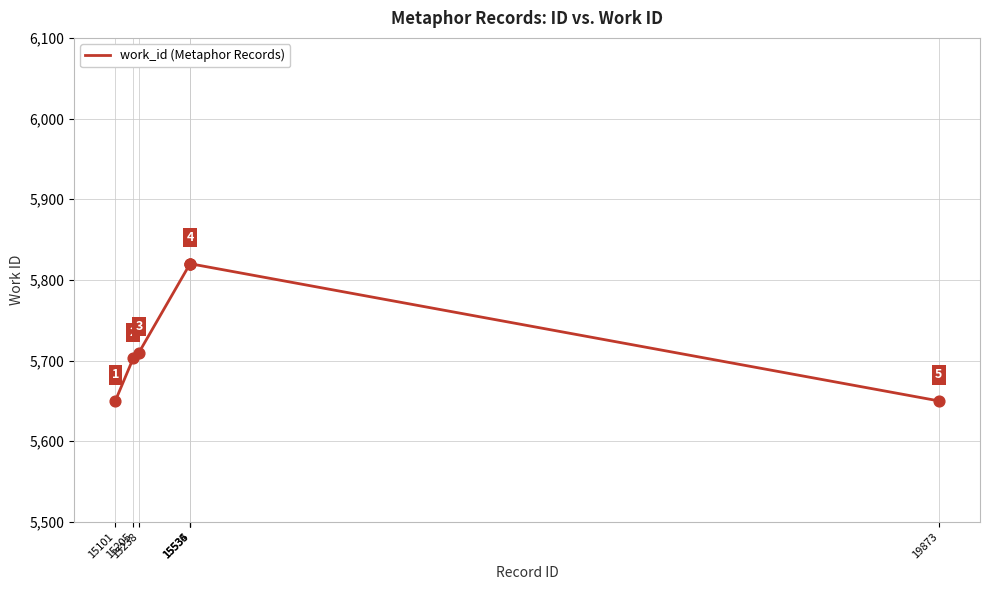

What is the change in value from 15205 to 19873?

-53